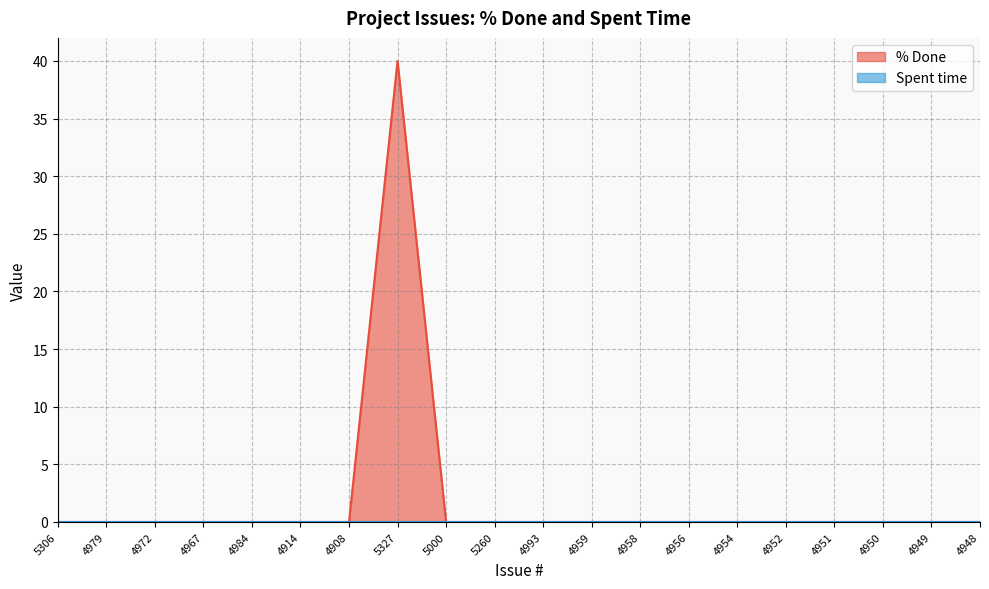

Rank the categories by value from highest to lowest.

5327, 5306, 4979, 4972, 4967, 4984, 4914, 4908, 5000, 5260, 4993, 4959, 4958, 4956, 4954, 4952, 4951, 4950, 4949, 4948